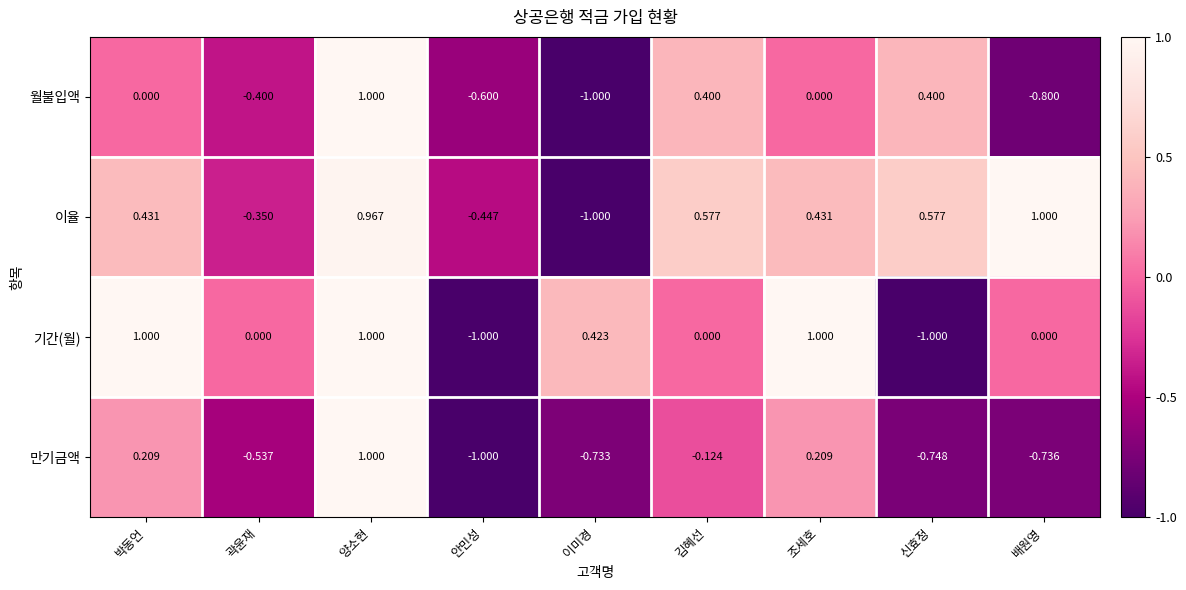

At 김혜선, list the series in order from largest to smallest.

이율, 월불입액, 기간(월), 만기금액